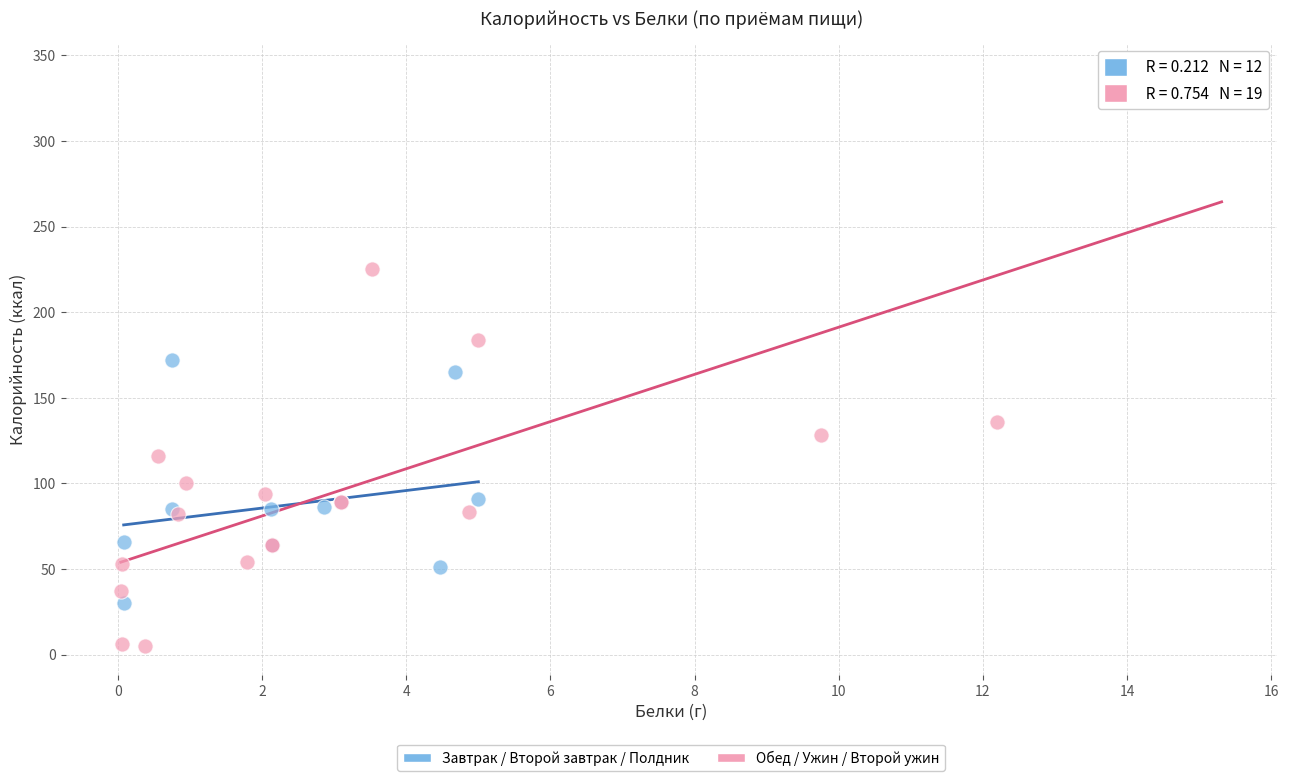

Which series contains the lowest Y value?

Обед / Ужин / Второй ужин